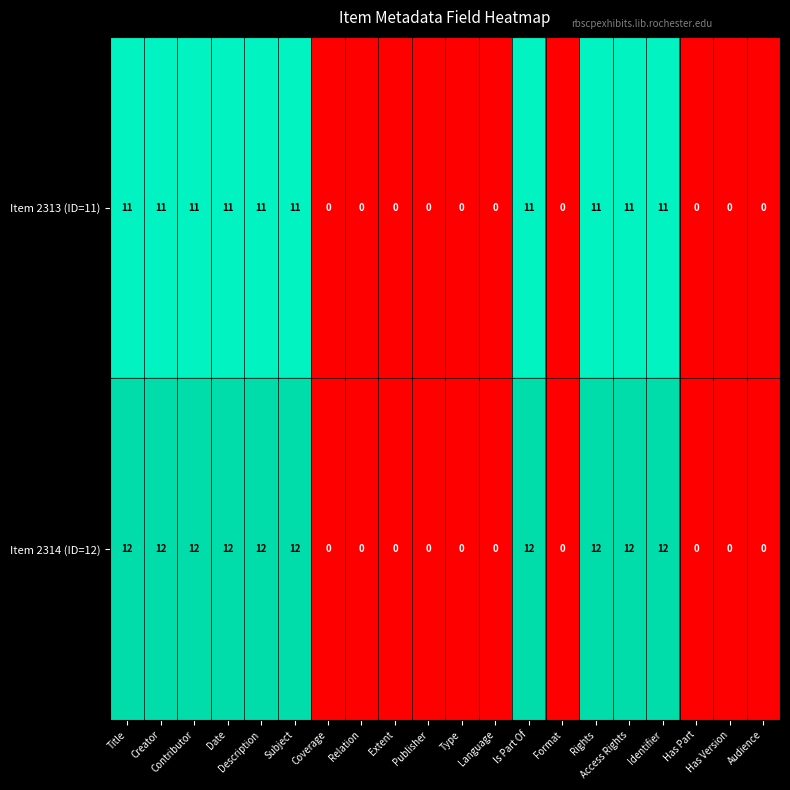

Which series has the widest spread of values?

Item 2314 (ID=12)